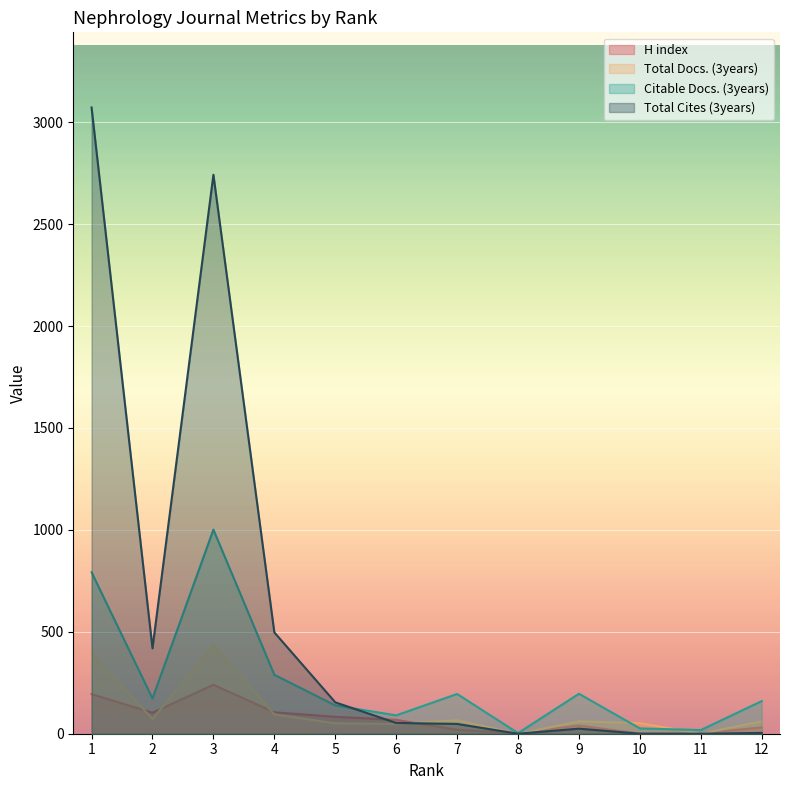

The value of Total Docs. (3years) at 8 is 0. True or false?

True